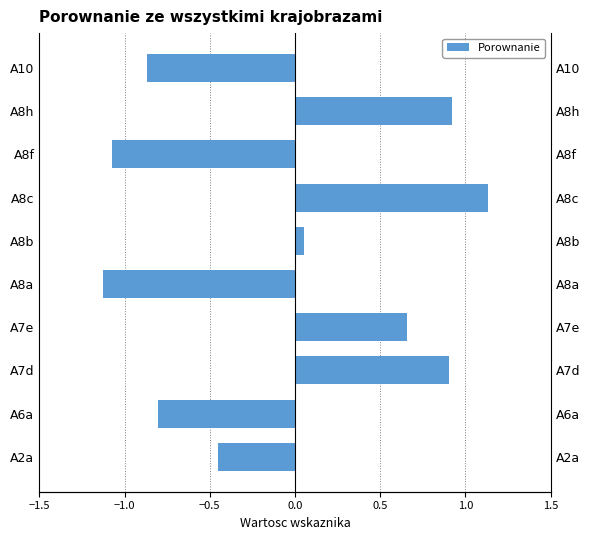

What is the smallest value displayed?

-1.1